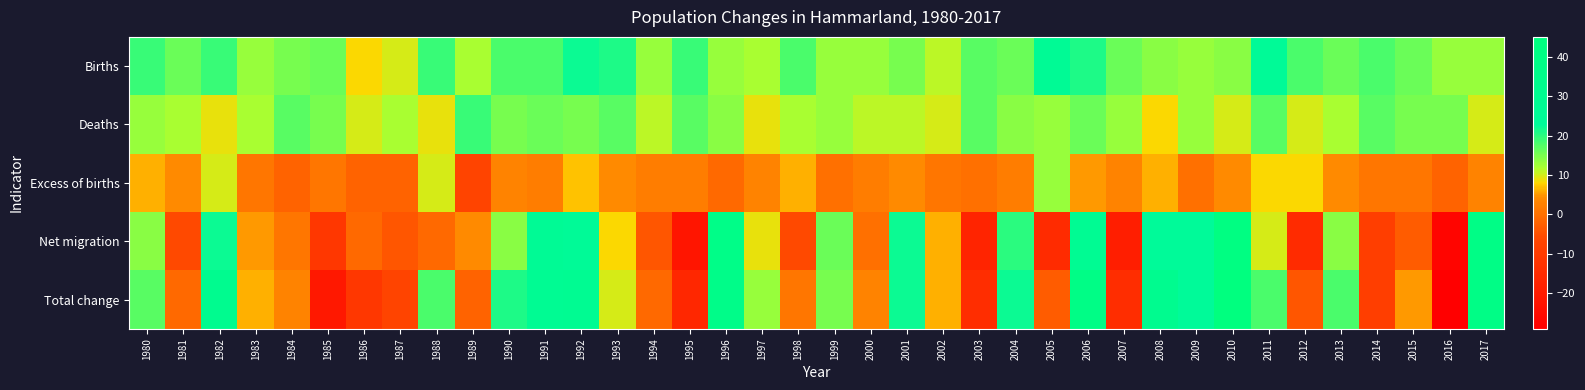

Rank the series by their maximum value, from lowest to highest.

Excess of births, Deaths, Births, Net migration, Total change